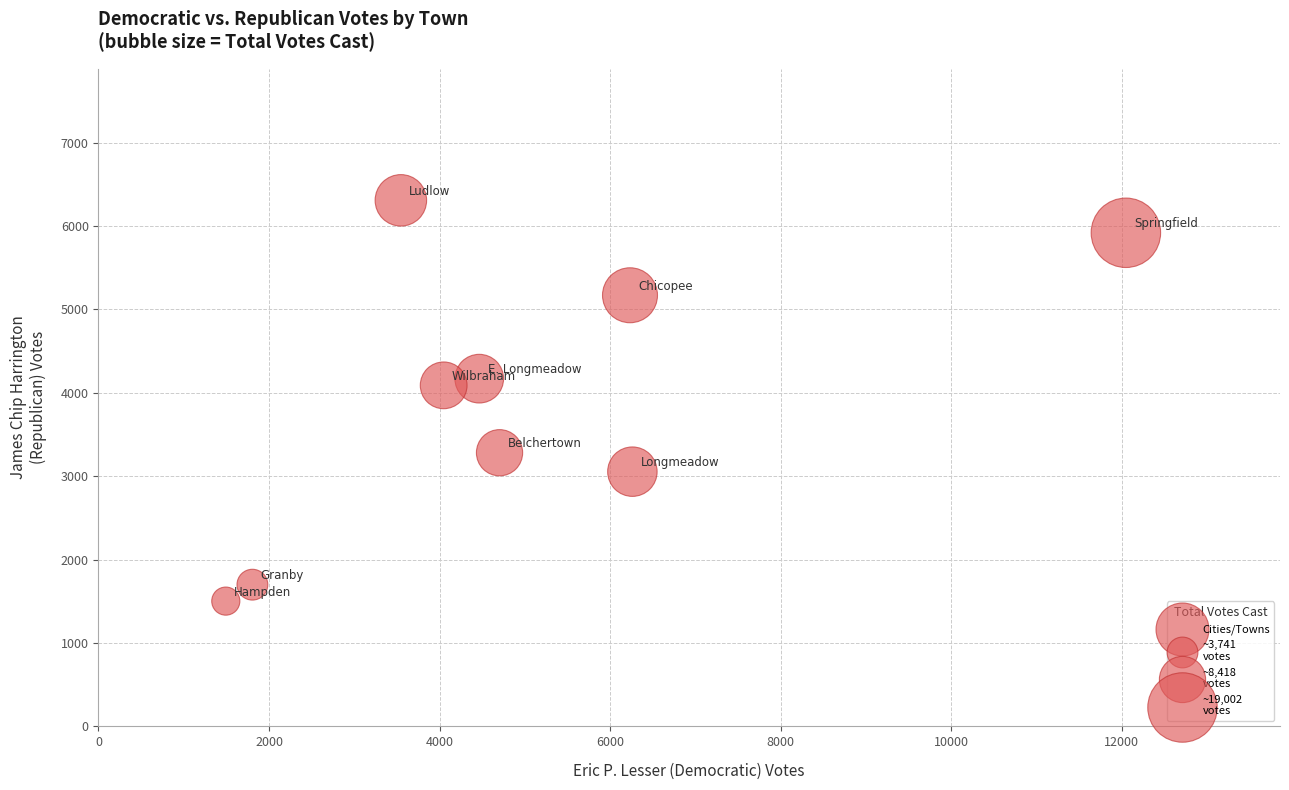

What is the average X value?

4956